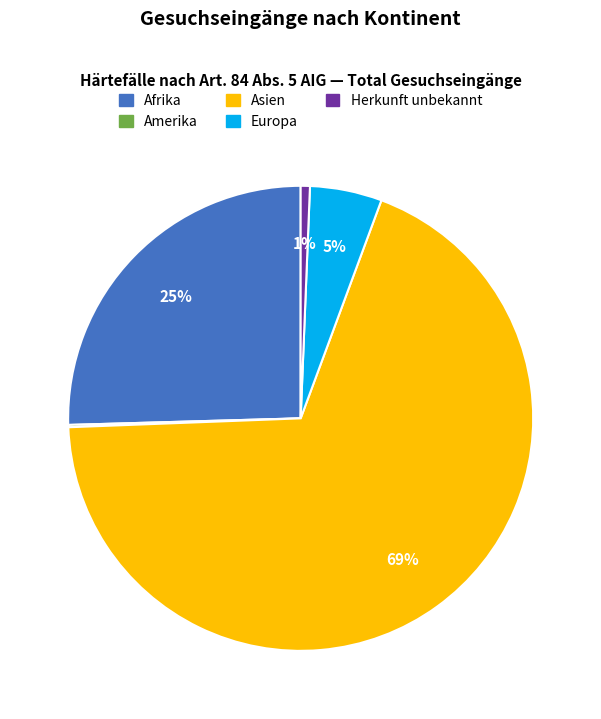

To the nearest percent, what is the difference between the largest and smallest slice percentages?

69%